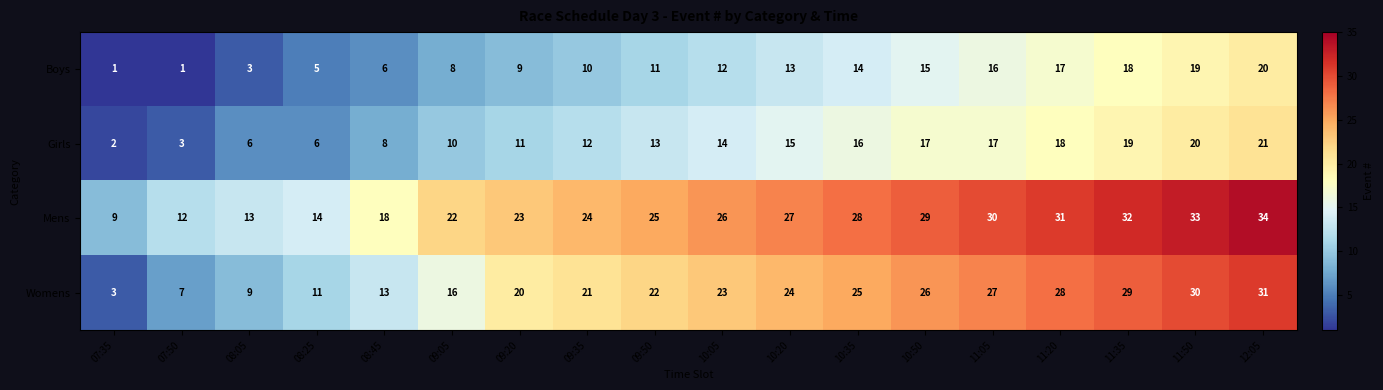

What is the difference between the Girls values at 10:05 and 11:50?

6